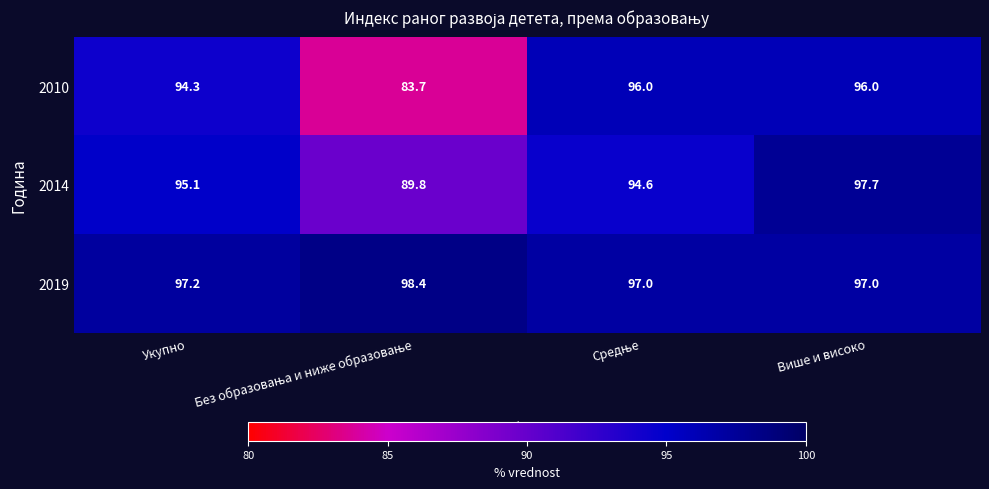

True or false: 2010 has a value of 134.7 at Укупно.

False